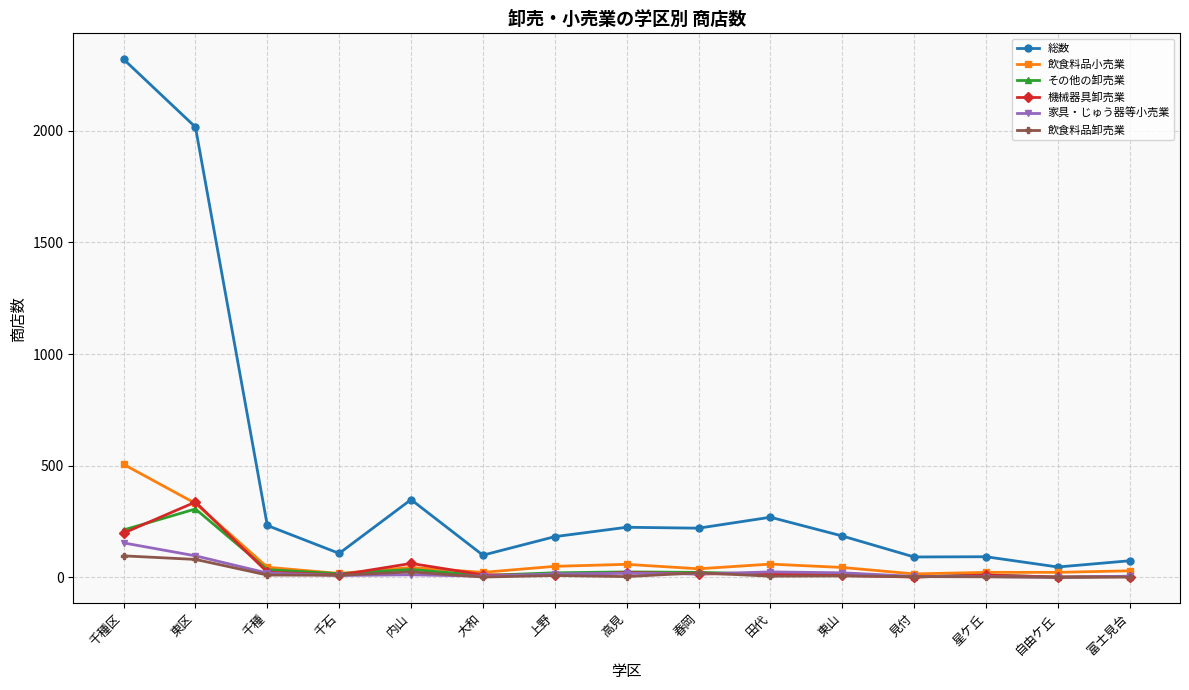

Does the chart have visible grid lines?

Yes